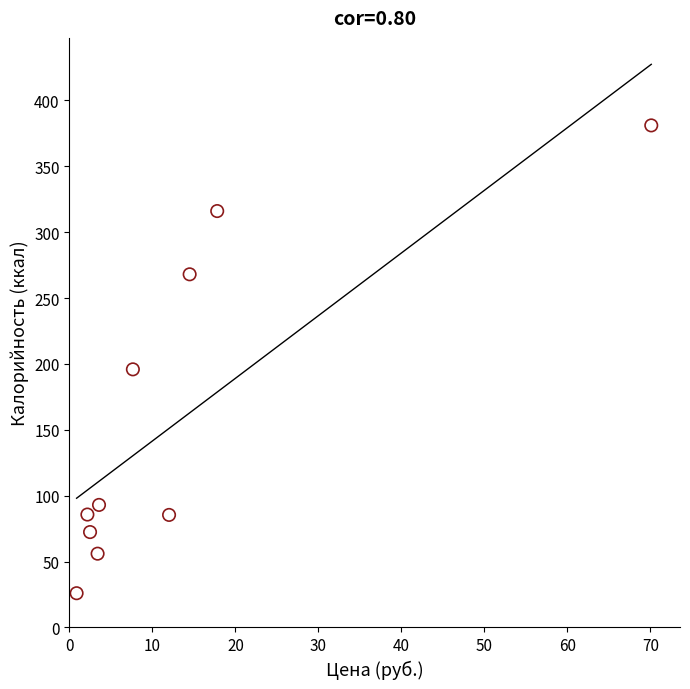

What is the average Y value?

157.9